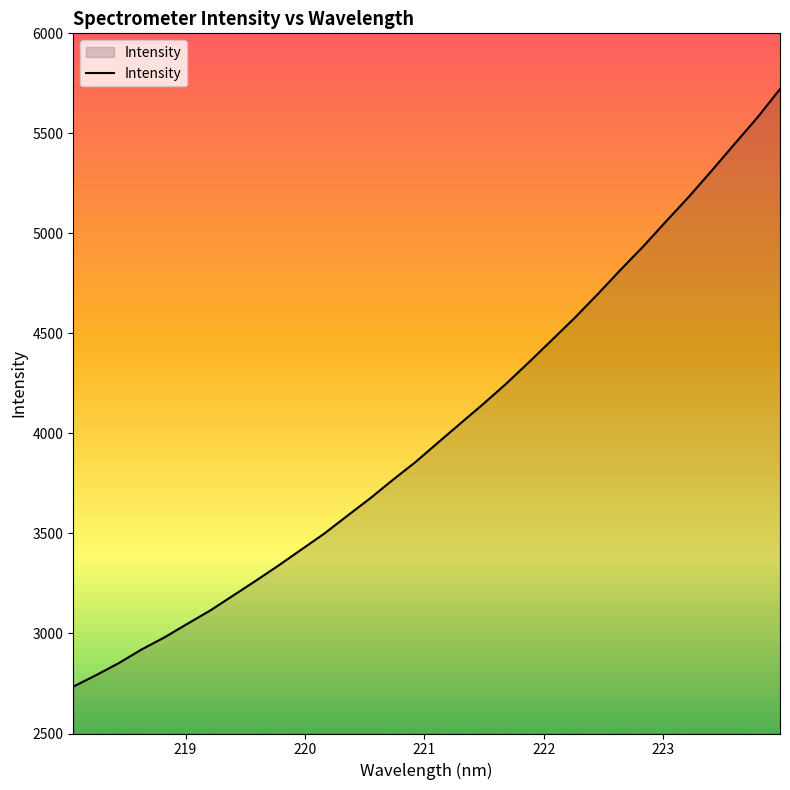

How many values exceed 3955?

16